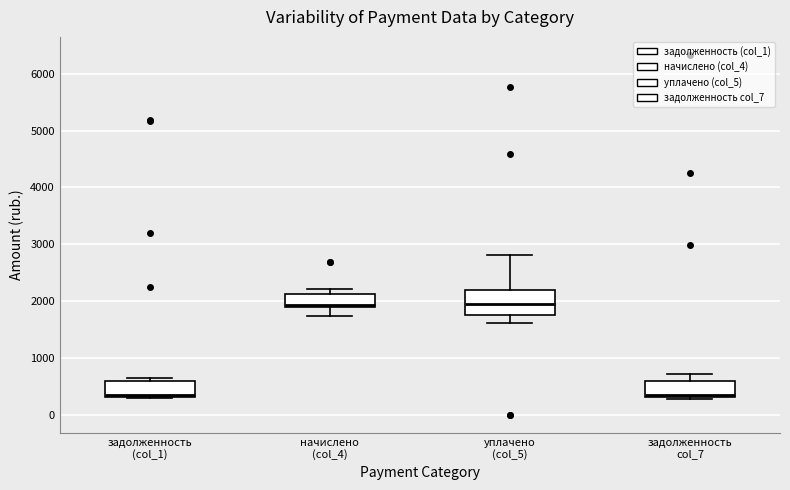

Reading left to right, transcribe this box plot: for each box, give where its median line is, the range the box spans, and where its two whiskers end, as read against the y-axis. The values are not printed on the chart, so give them approximately, as read against the axis.

задолженность (col_1): median 400, box 300 to 600, whiskers 300 (just below the box's lower edge) to 600 (just above the box's upper edge)
начислено (col_4): median 1900, box 1900 to 2100, whiskers 1700 to 2200
уплачено (col_5): median 1900, box 1800 to 2200, whiskers 1600 to 2800
задолженность col_7: median 400, box 300 to 600, whiskers 300 to 700